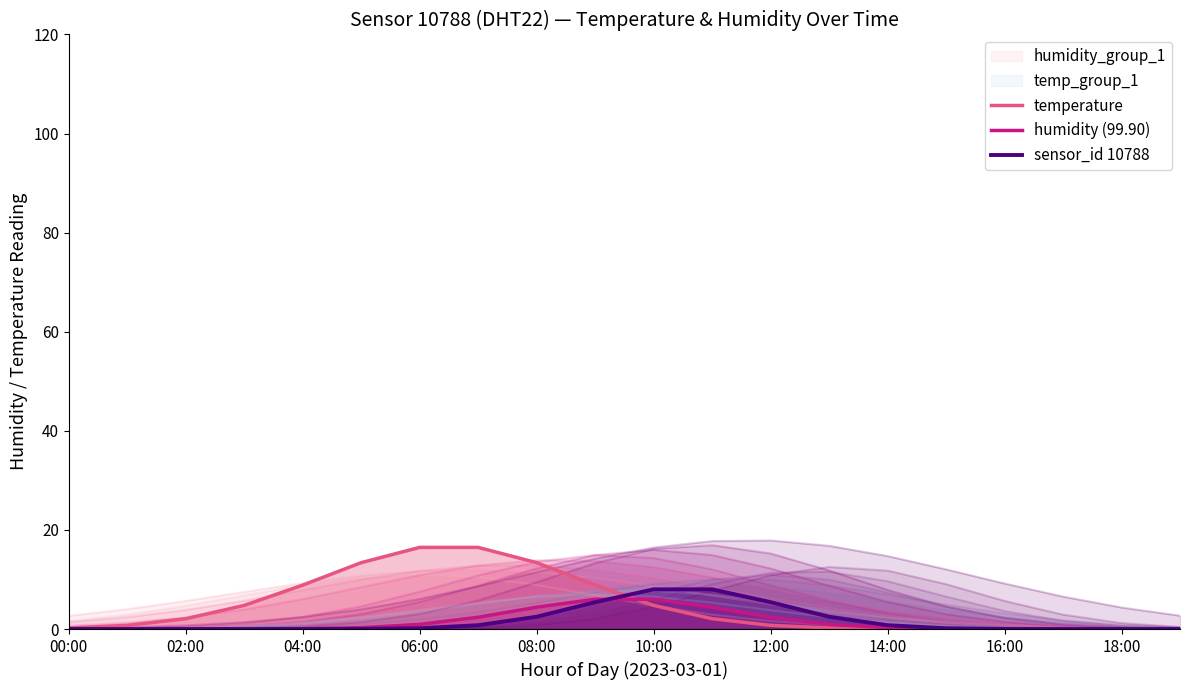

What is the maximum value for temperature?

16.5